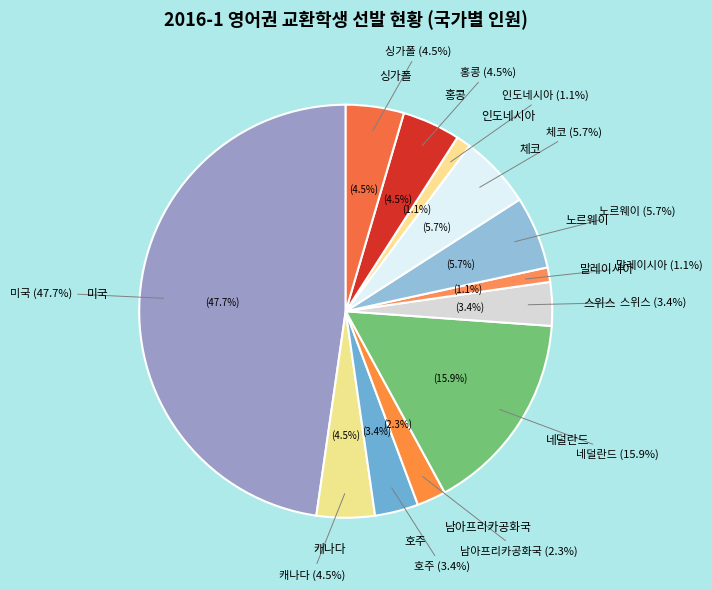

Which slice is the smallest?

말레이시아